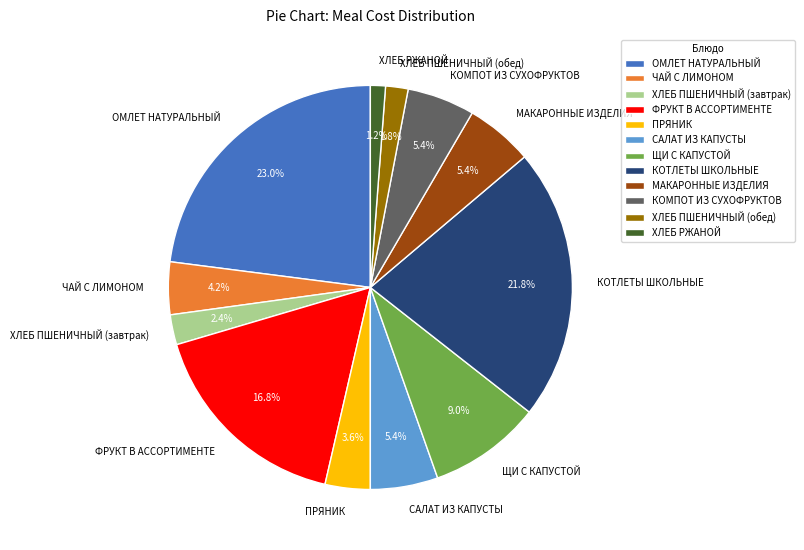

To the nearest percent, what percentage of the pie is ХЛЕБ ПШЕНИЧНЫЙ (завтрак)?

2%